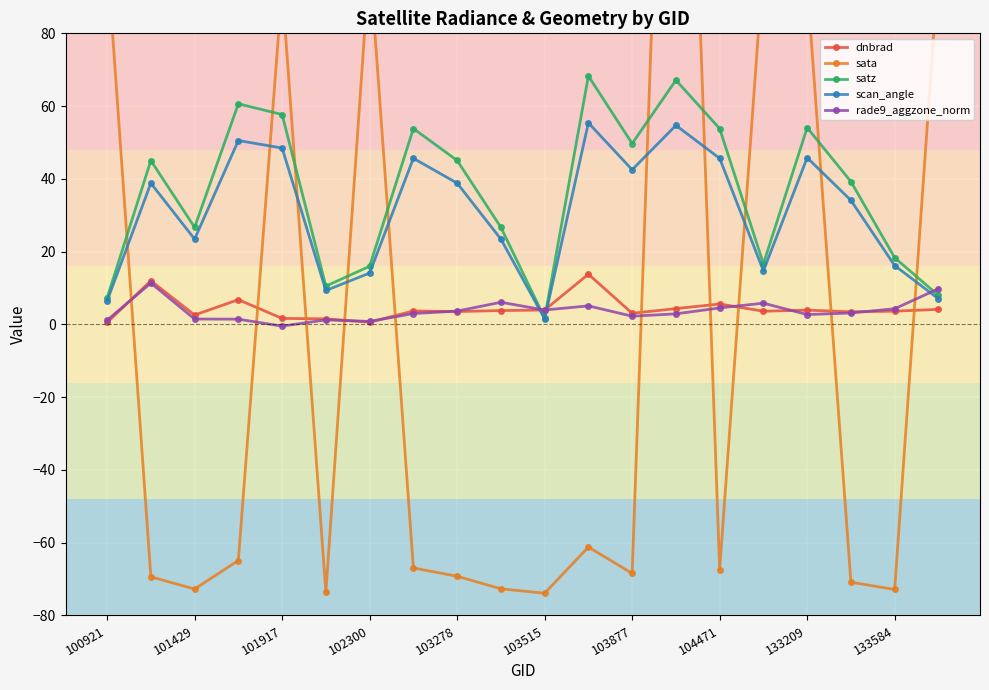

The scan_angle series shows 16.4 at 103515. True or false?

False